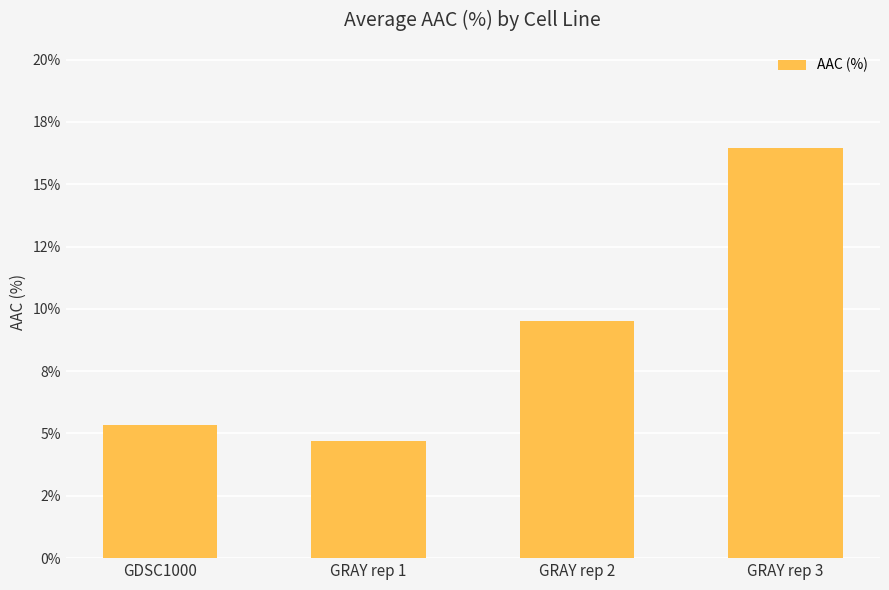

At which label is the value closest to 10?

GRAY rep 2